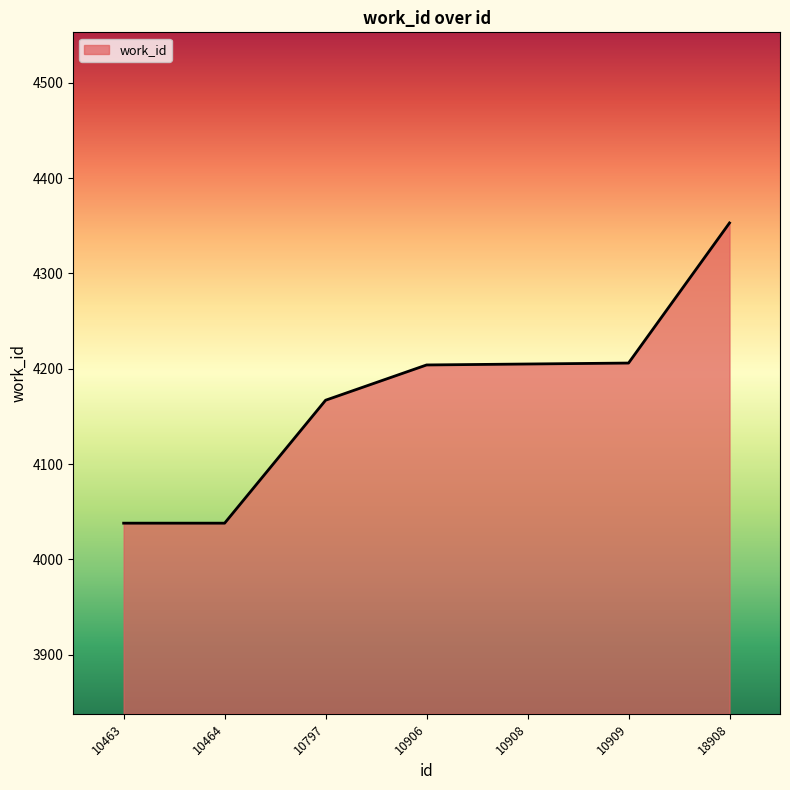

True or false: the data shows 4206 at 10909.

True